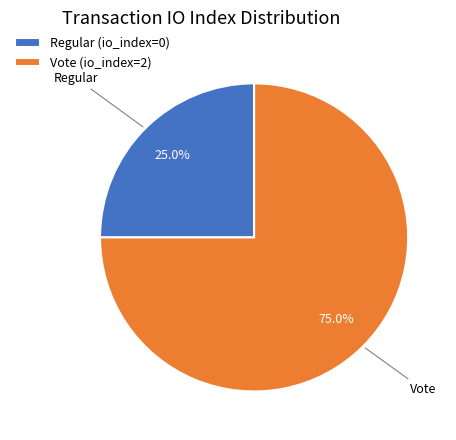

Which has a higher value, Regular (io_index=0) or Vote (io_index=2)?

Vote (io_index=2)